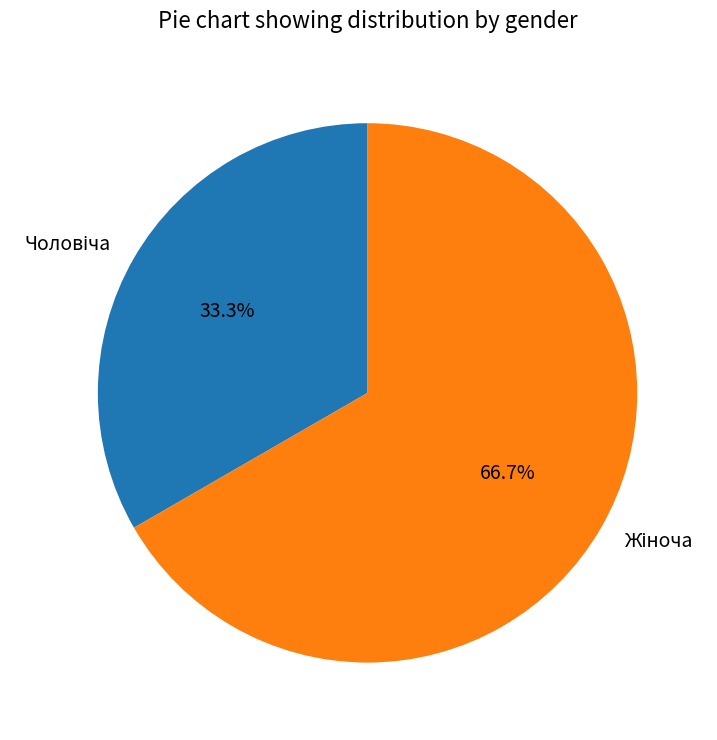

Is there any slice that represents more than half of the pie?

Yes